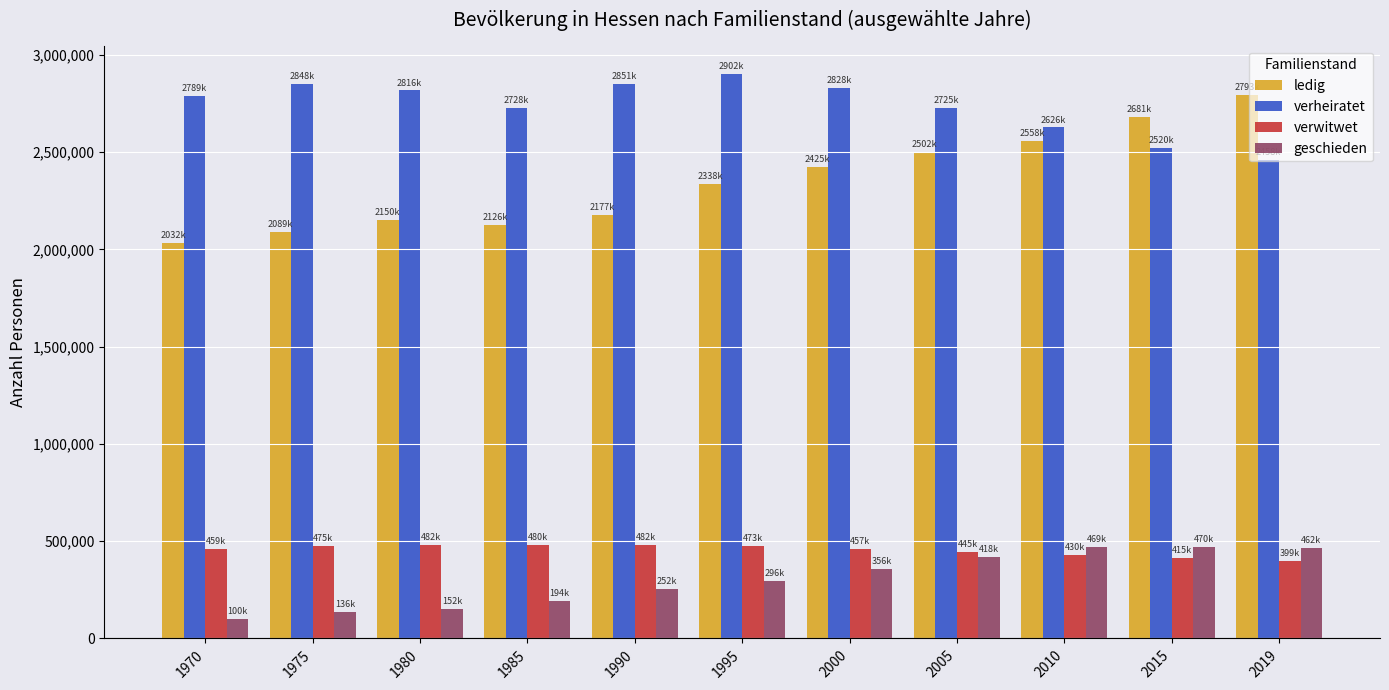

Is the value of geschieden at 1970 greater than the value of verheiratet at 1995?

No